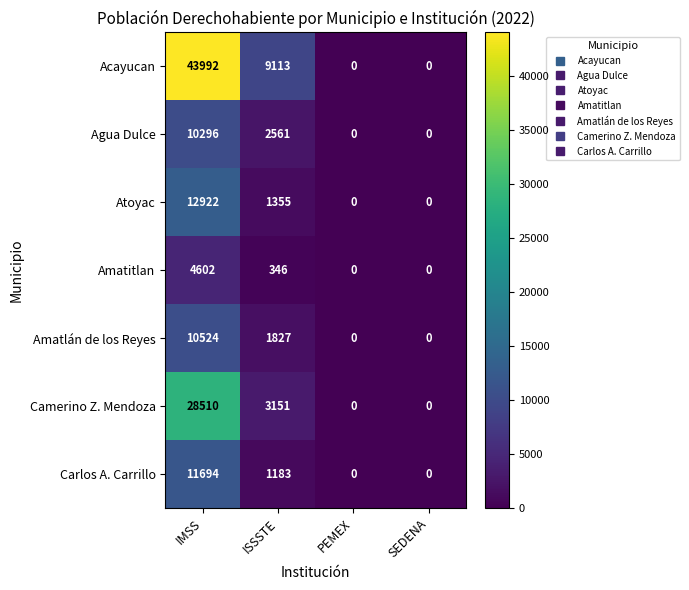

What is the maximum value shown in the chart?

43992